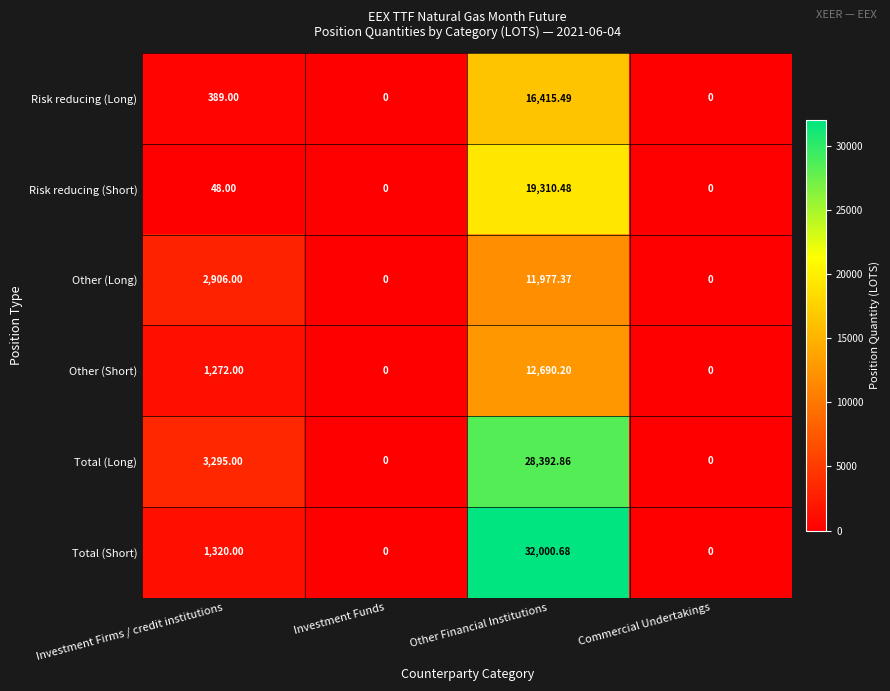

At which category is the sum across all series the highest?

Other Financial Institutions